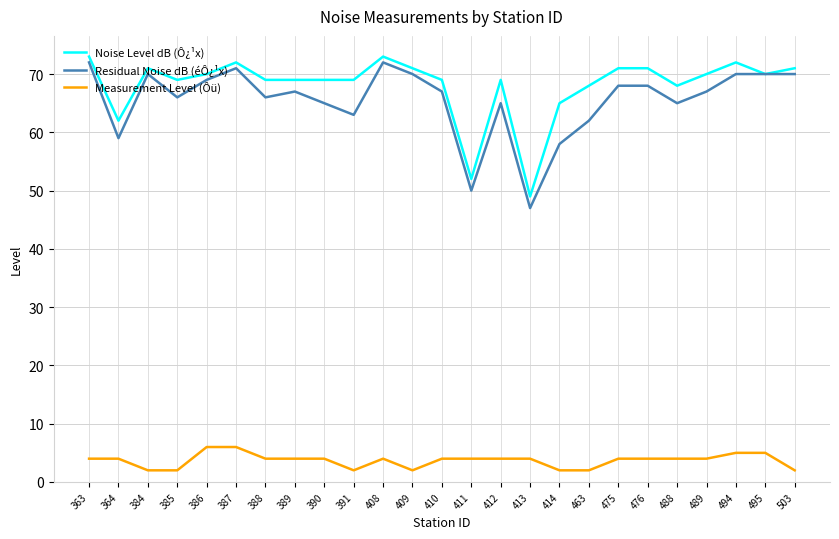

Reading left to right, what are all the values shown in this chart?

Noise Level dB (Ô¿¹x): 73	62	71	69	70	72	69	69	69	69	73	71	69	52	69	49	65	68	71	71	68	70	72	70	71
Residual Noise dB (éÔ¿¹x): 72	59	70	66	69	71	66	67	65	63	72	70	67	50	65	47	58	62	68	68	65	67	70	70	70
Measurement Level (Ôü): 4	4	2	2	6	6	4	4	4	2	4	2	4	4	4	4	2	2	4	4	4	4	5	5	2